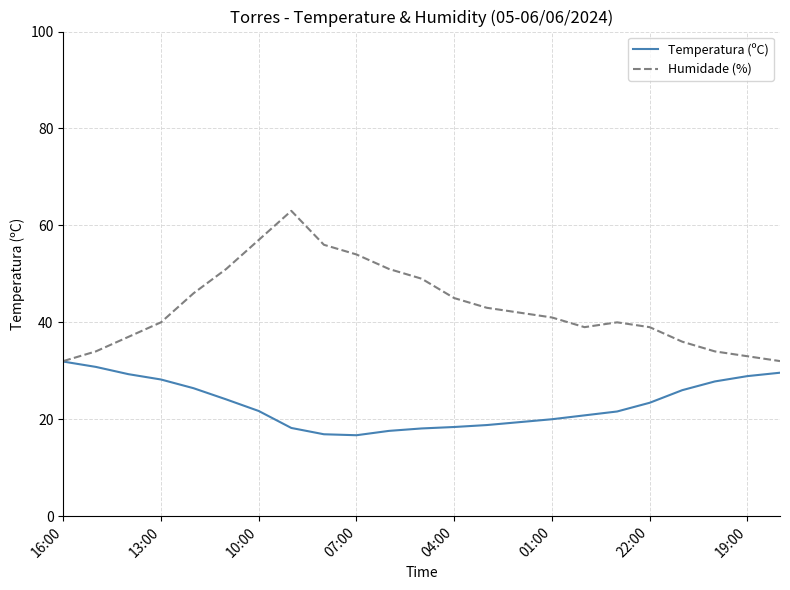

Which series has the largest range (max minus min)?

Humidade (%)